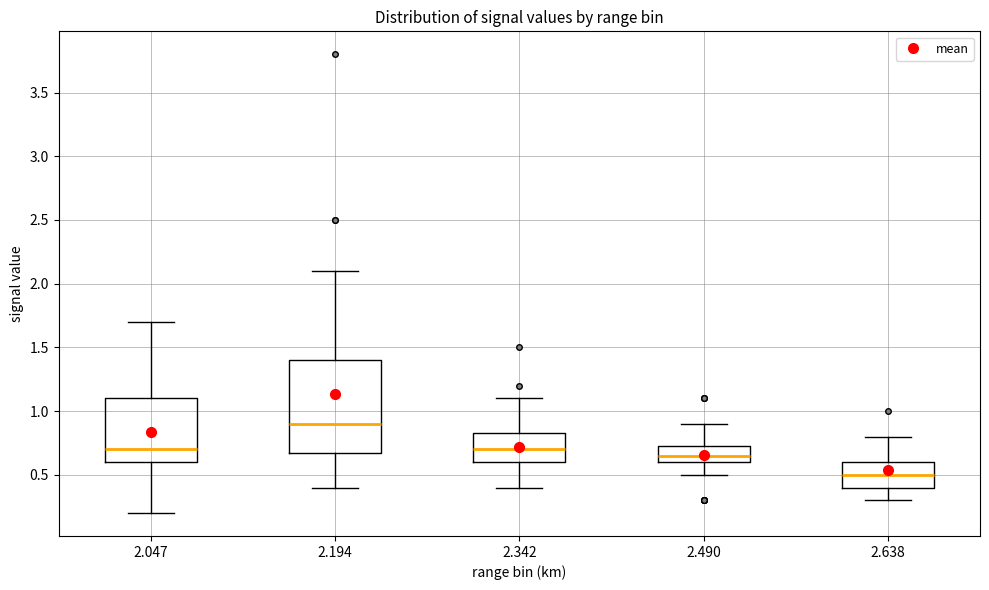

Which box's median line is the lowest?

2.638